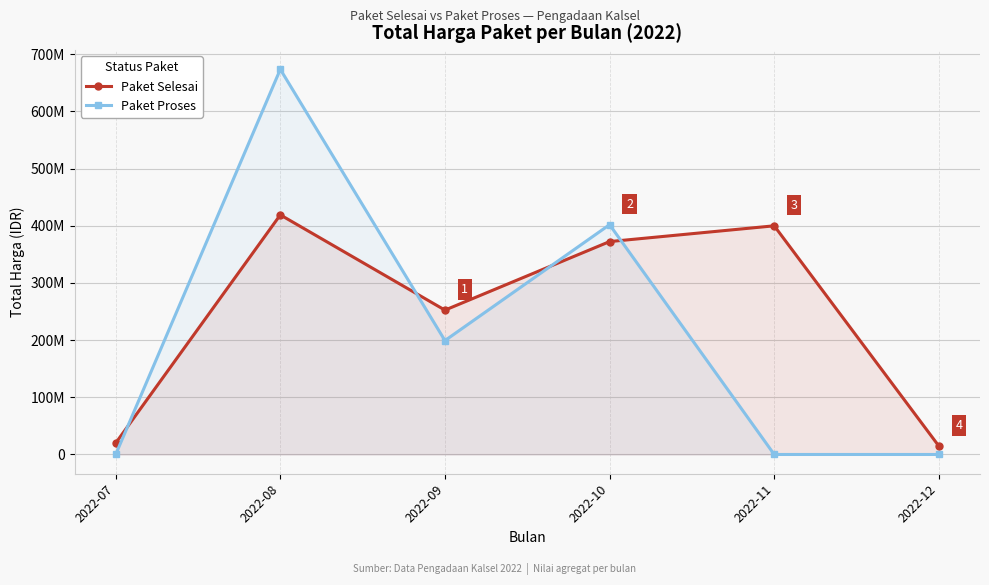

How many lines are shown in the chart?

2